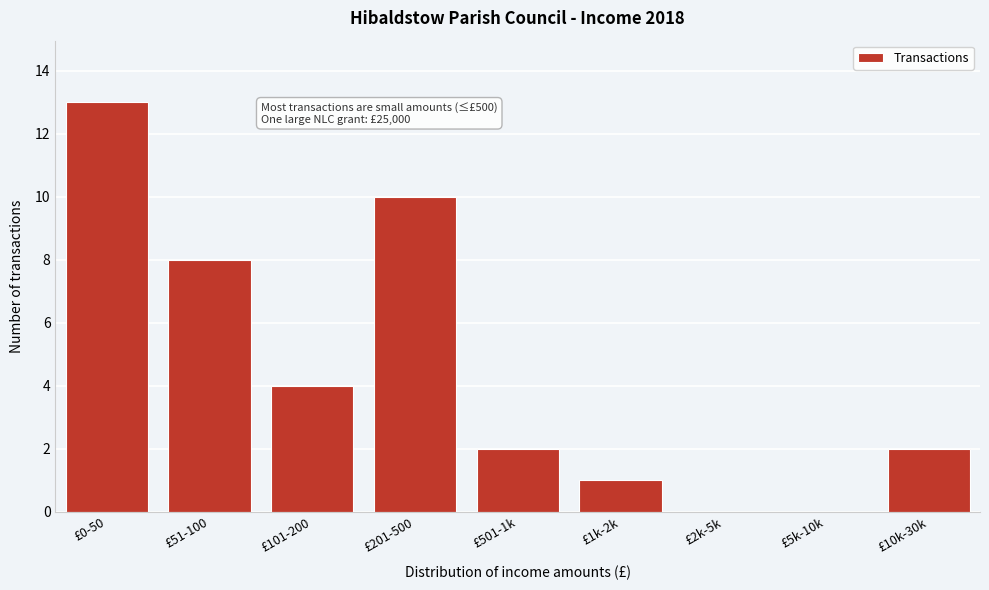

Reading left to right, list all the values displayed in this chart.

£0-50=13	£51-100=8	£101-200=4	£201-500=10	£501-1k=2	£1k-2k=1	£2k-5k=0	£5k-10k=0	£10k-30k=2